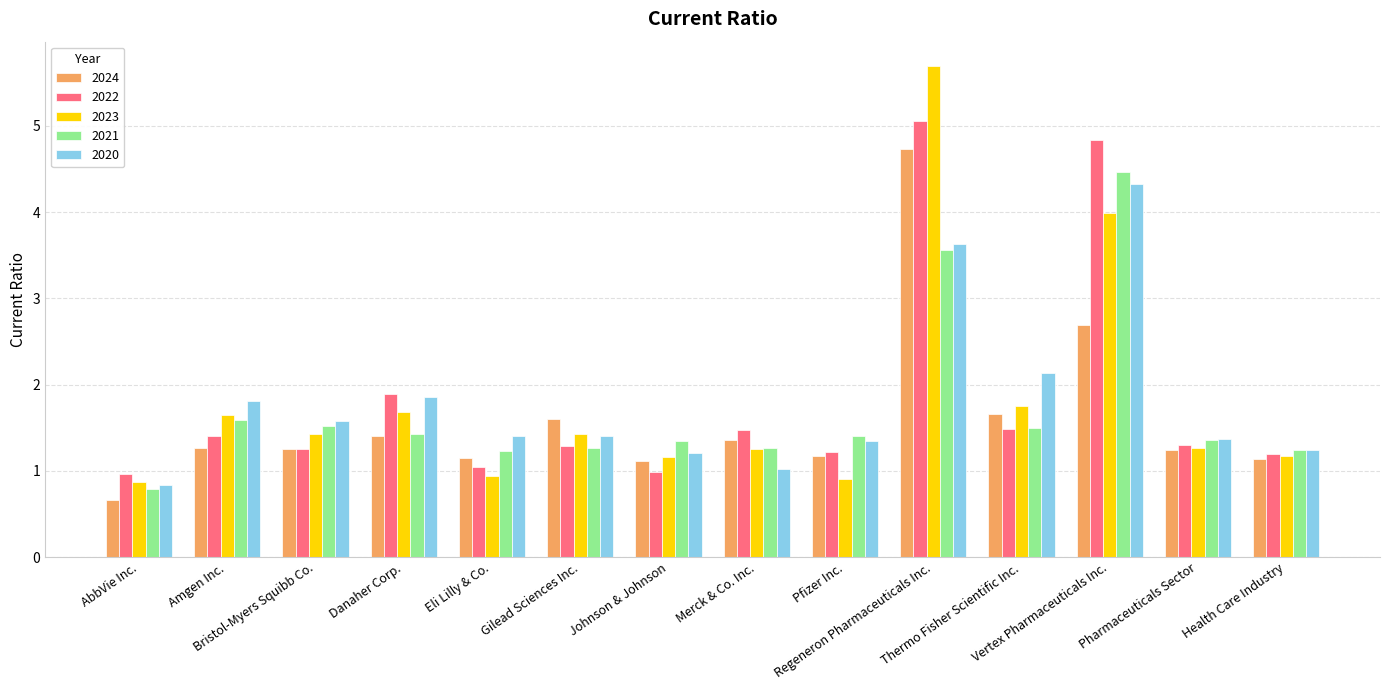

Which series has the widest spread of values?

2023